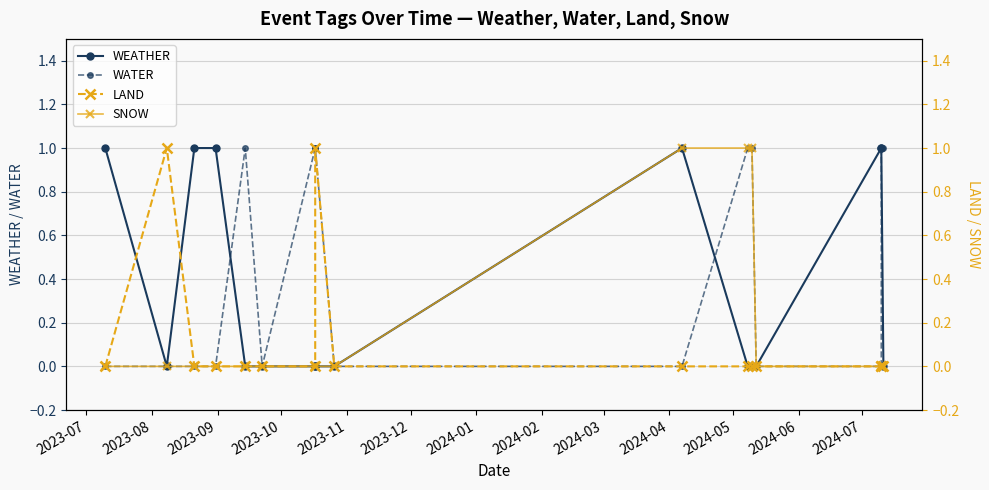

True or false: WATER has a value of 2 at 2024-06.

False